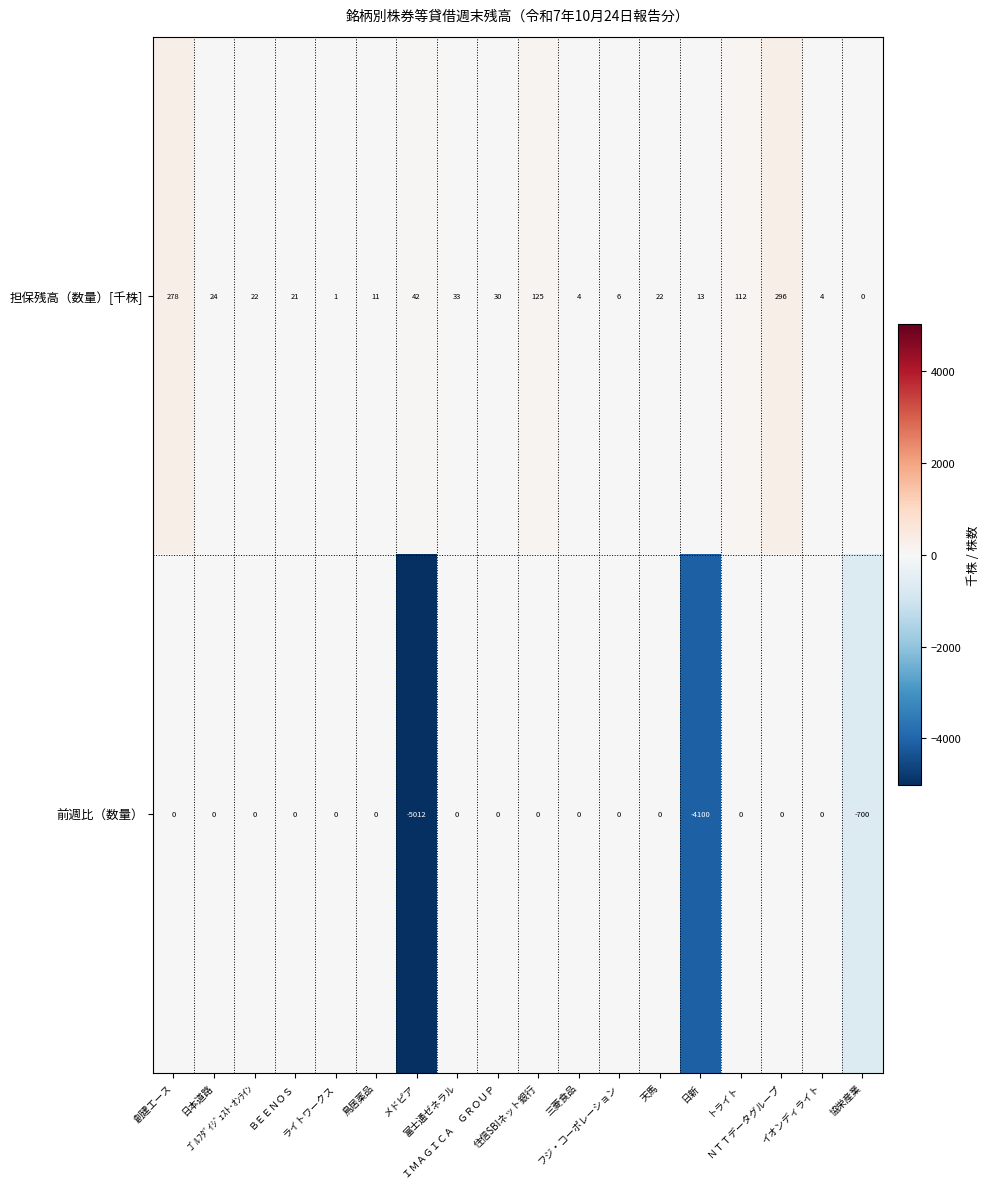

Which series has the widest spread of values?

前週比（数量）